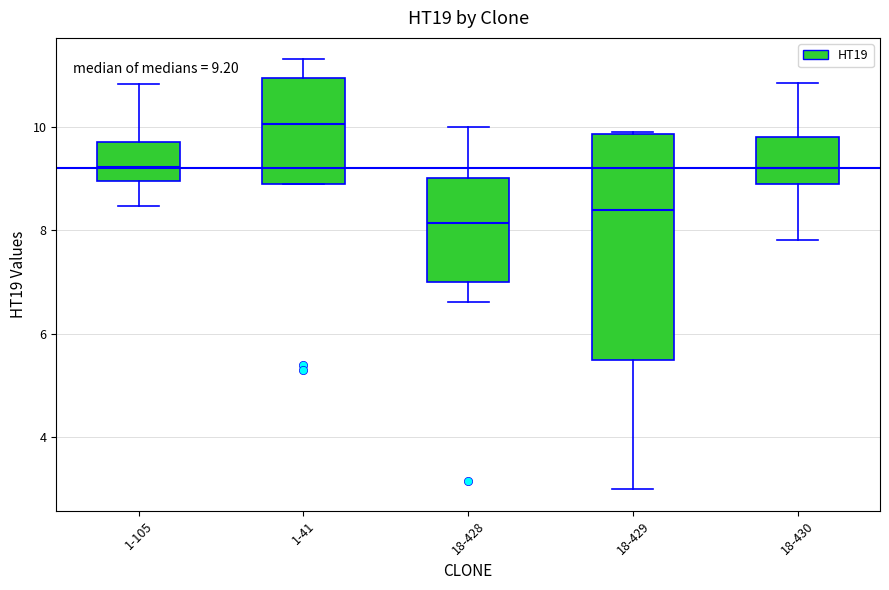

Comparing the boxes themselves (not the whiskers), which one is the tallest?

18-429